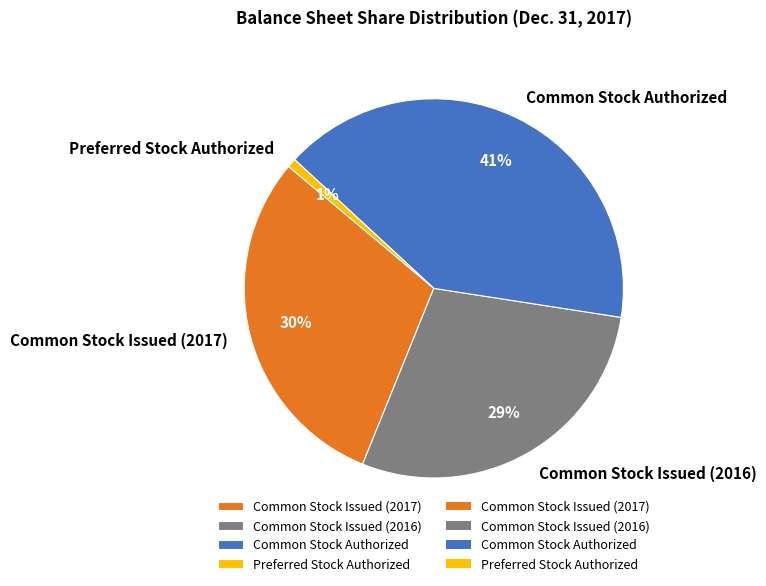

To the nearest percent, what is the average slice percentage?

25%